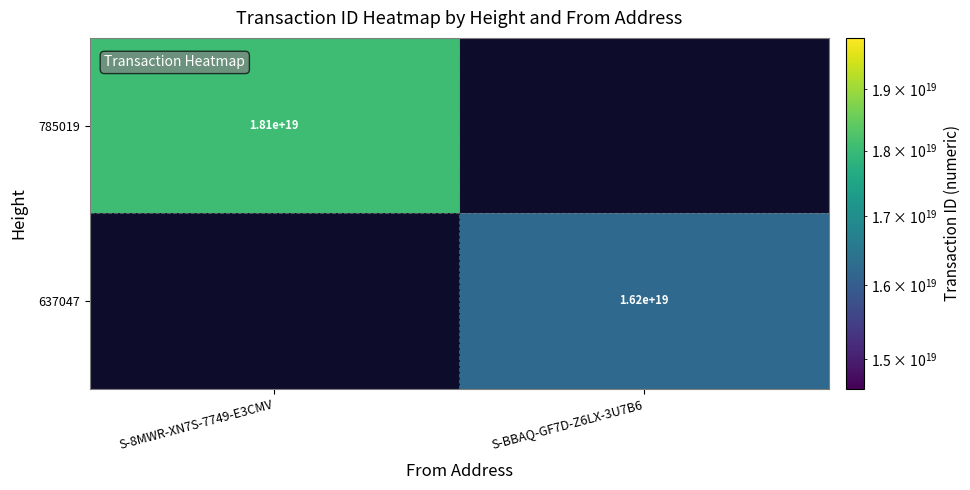

Is the value of 637047 at S-BBAQ-GF7D-Z6LX-3U7B6 greater than the value of 785019 at S-8MWR-XN7S-7749-E3CMV?

No